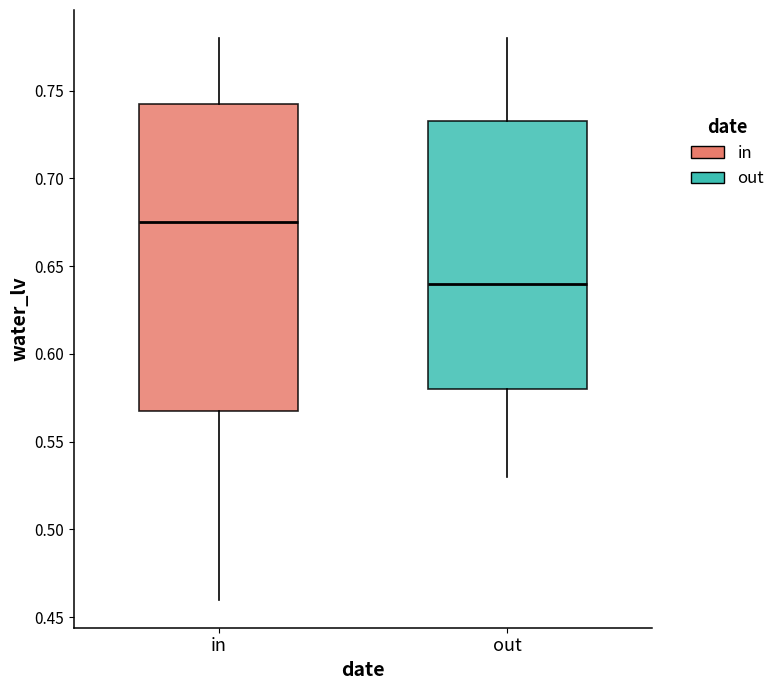

Where is the upper edge of the box for in on the y-axis? The values are not printed on the chart, so give them approximately, as read against the axis.

0.745